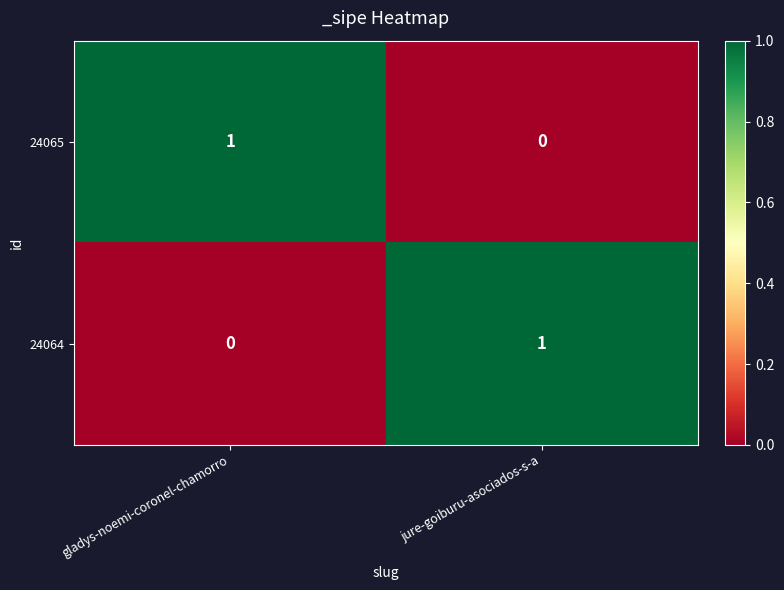

Reading left to right, extract all data points from this chart.

24065: gladys-noemi-coronel-chamorro=1	jure-goiburu-asociados-s-a=0
24064: gladys-noemi-coronel-chamorro=0	jure-goiburu-asociados-s-a=1